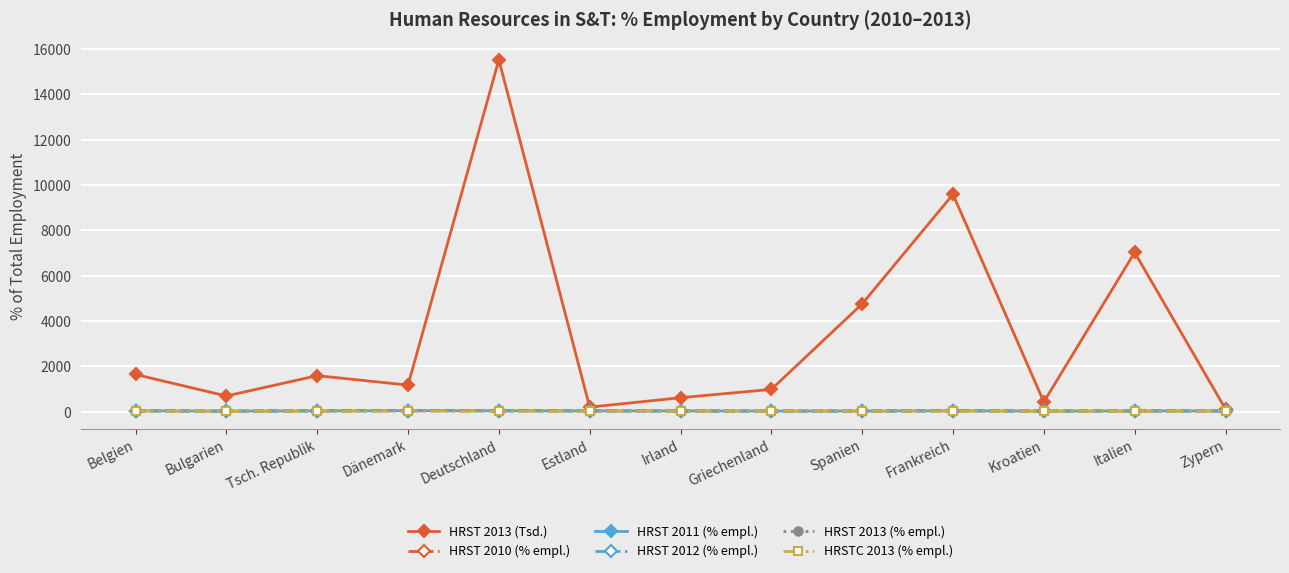

What is the maximum value shown in the chart?

15524.0